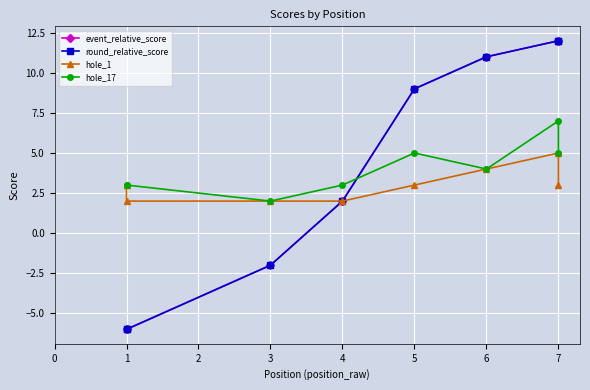

Where does the round_relative_score series first go above 9?

5